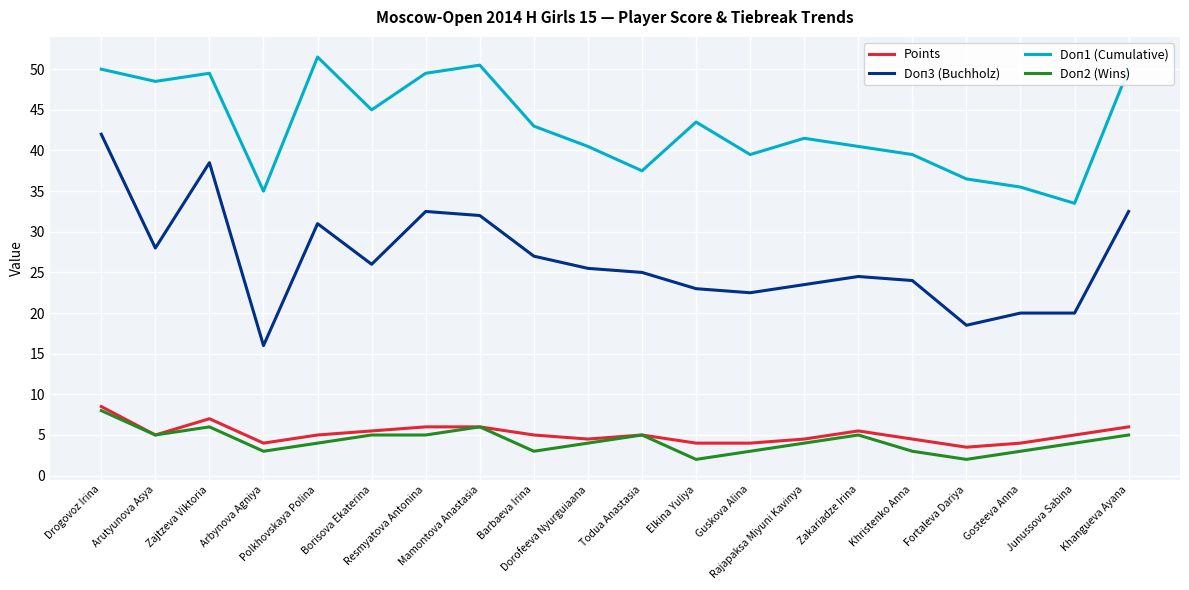

What is the smallest value displayed?

2.0